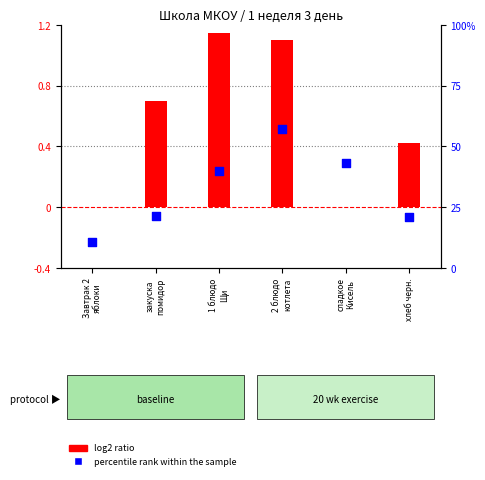

Which series has the largest Y range (max minus min)?

percentile rank within the sample